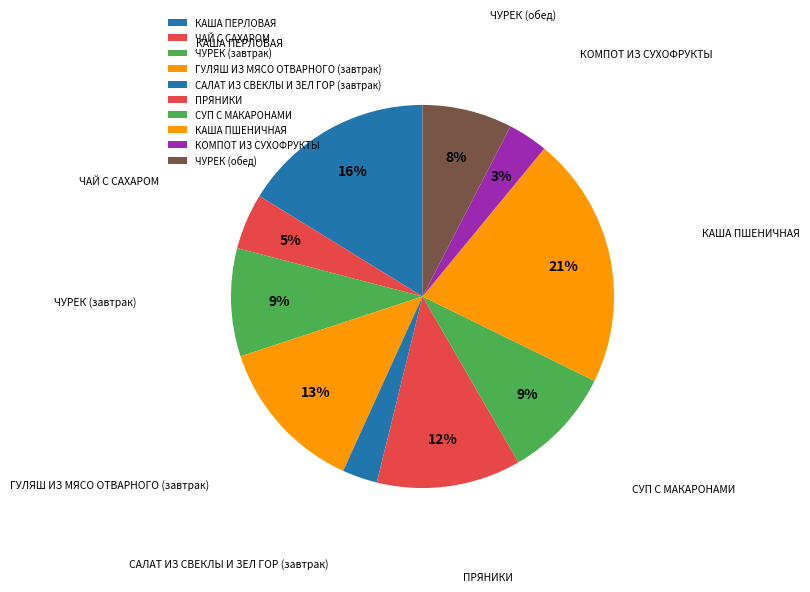

Is it true that ЧУРЕК (обед) is 8% of the pie?

True